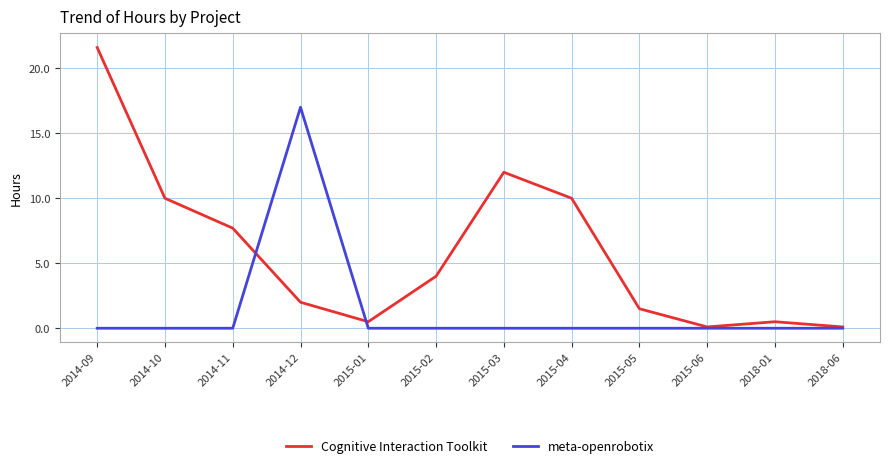

True or false: meta-openrobotix has more than 0 interior local peaks.

True